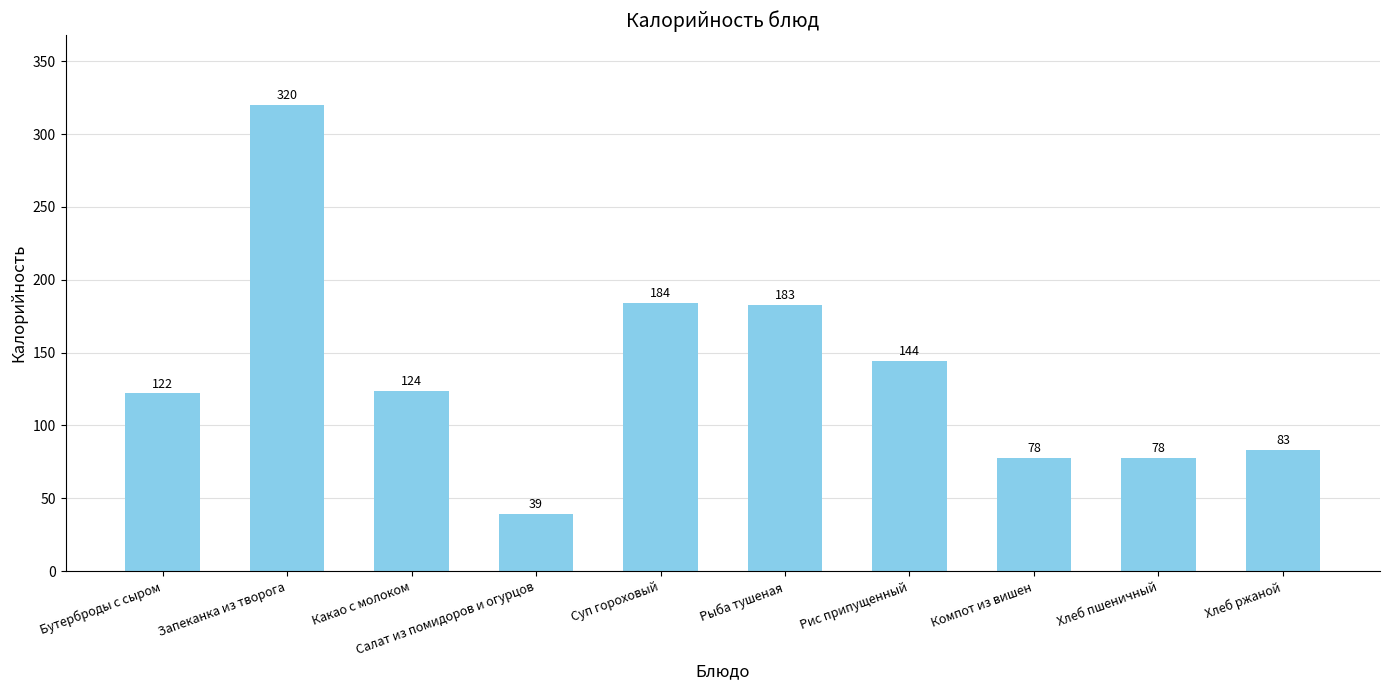

Reading left to right, what are all the values shown in this chart?

Бутерброды с сыром=122	Запеканка из творога=320	Какао с молоком=124	Салат из помидоров и огурцов=39	Суп гороховый=184	Рыба тушеная=183	Рис припущенный=144	Компот из вишен=78	Хлеб пшеничный=78	Хлеб ржаной=83